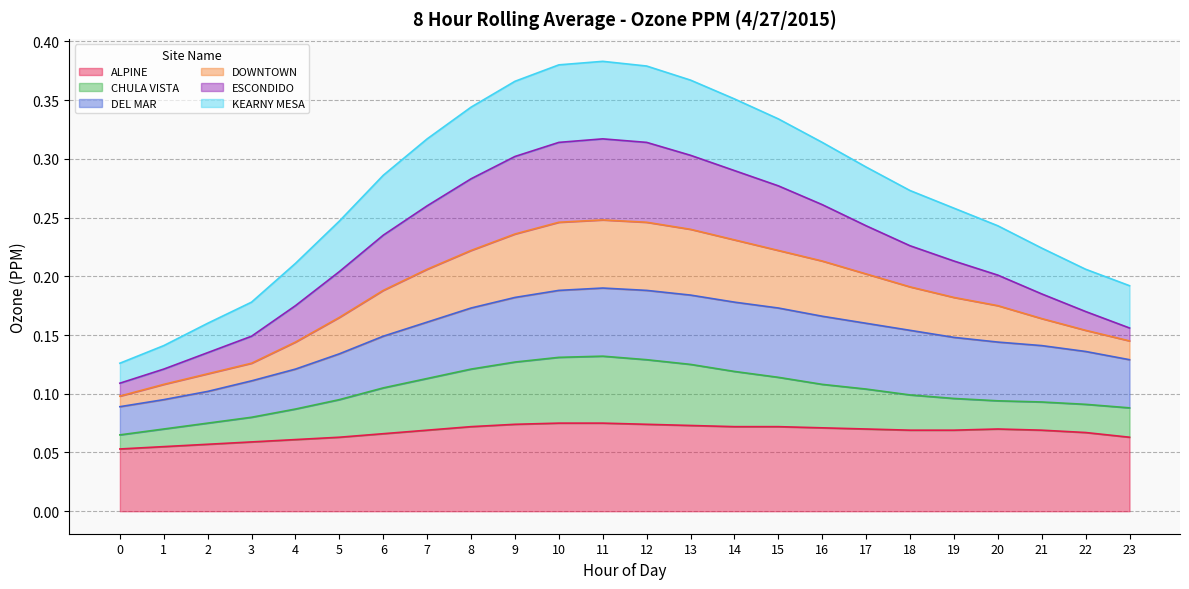

True or false: ALPINE has a value of 0.1 at 20.

True